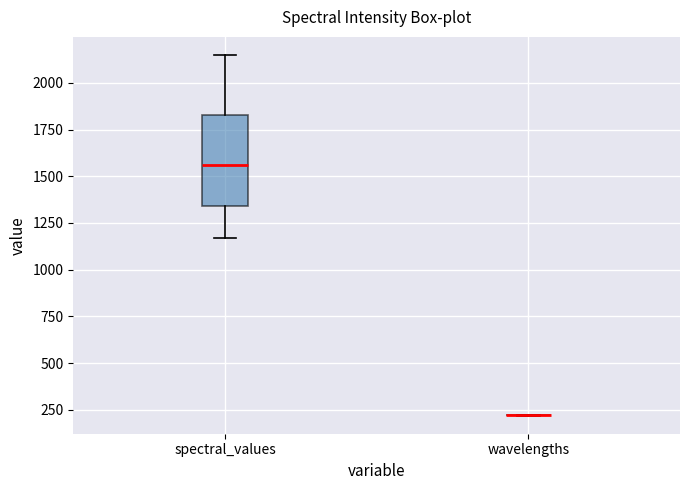

Reading left to right, transcribe this box plot: for each box, give where its median line is, the range the box spans, and where its two whiskers end, as read against the y-axis. The values are not printed on the chart, so give them approximately, as read against the axis.

spectral_values: median 1550, box 1350 to 1850, whiskers 1150 to 2150
wavelengths: box collapsed to a line at 200, whiskers 200 to 200